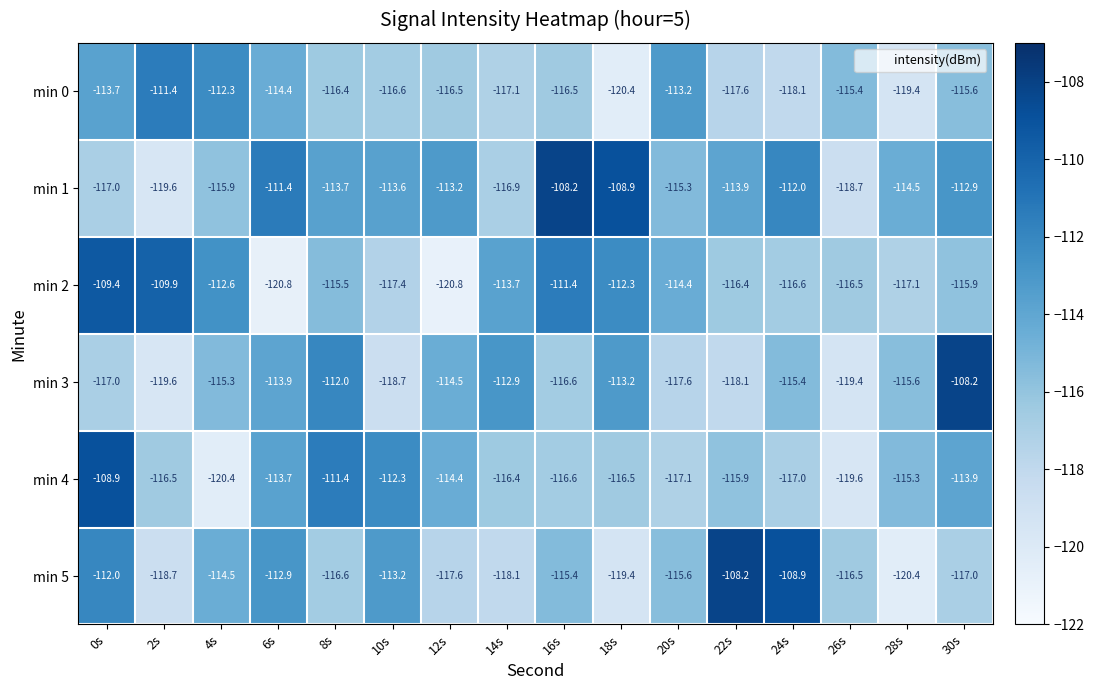

At 28s, list the series in order from smallest to largest.

min 5, min 0, min 2, min 3, min 4, min 1